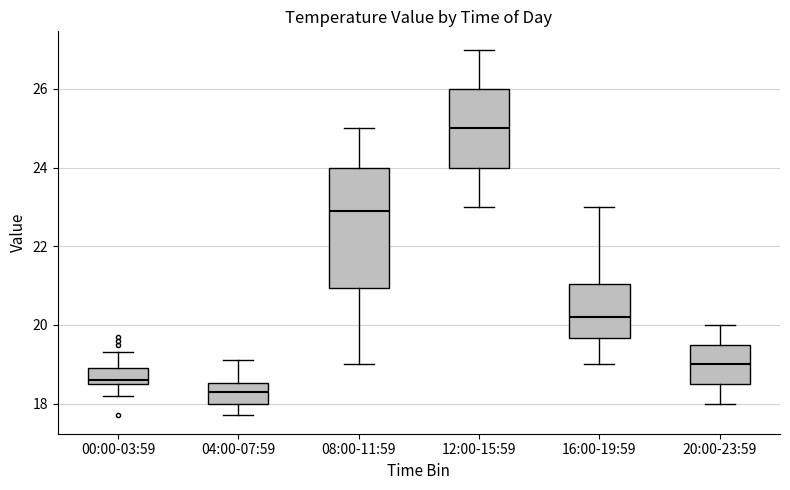

Reading left to right, transcribe this box plot: for each box, give where its median line is, the range the box spans, and where its two whiskers end, as read against the y-axis. The values are not printed on the chart, so give them approximately, as read against the axis.

00:00-03:59: median 18.6 (just above the box's lower edge), box 18.6 to 19.0, whiskers 18.2 to 19.4
04:00-07:59: median 18.4, box 18.0 to 18.6, whiskers 17.8 to 19.2
08:00-11:59: median 23.0, box 21.0 to 24.0, whiskers 19.0 to 25.0
12:00-15:59: median 25.0, box 24.0 to 26.0, whiskers 23.0 to 27.0
16:00-19:59: median 20.2, box 19.6 to 21.0, whiskers 19.0 to 23.0
20:00-23:59: median 19.0, box 18.6 to 19.6, whiskers 18.0 to 20.0